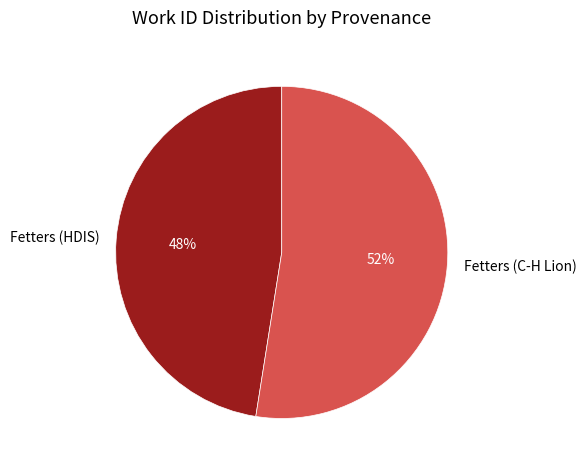

The Fetters (HDIS) slice represents 41% of the pie. True or false?

False